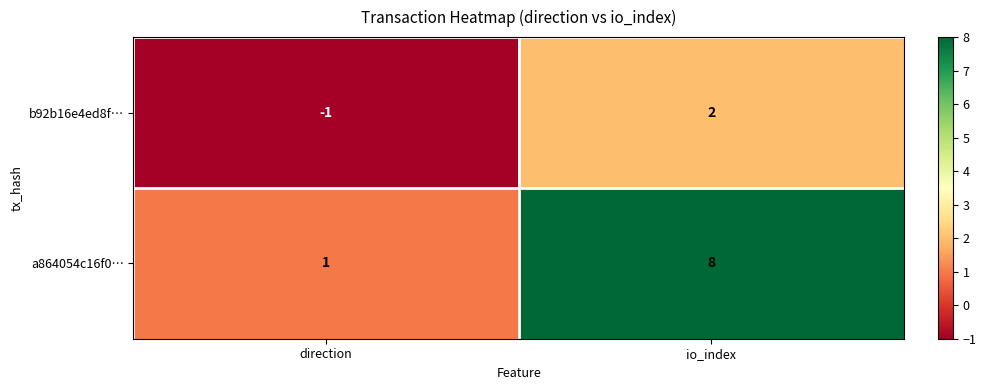

At which category is the sum across all series the highest?

io_index